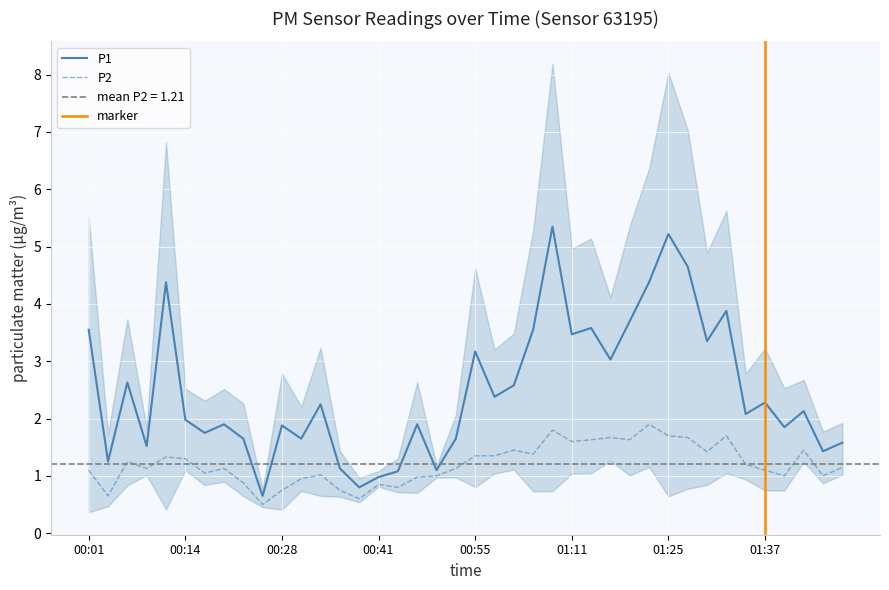

At which label is P1 closest to 3?

01:17